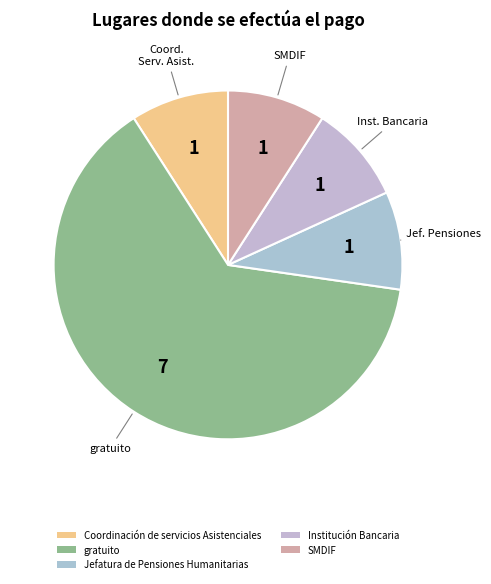

To the nearest percent, what is the difference between the largest and smallest slice percentages?

55%